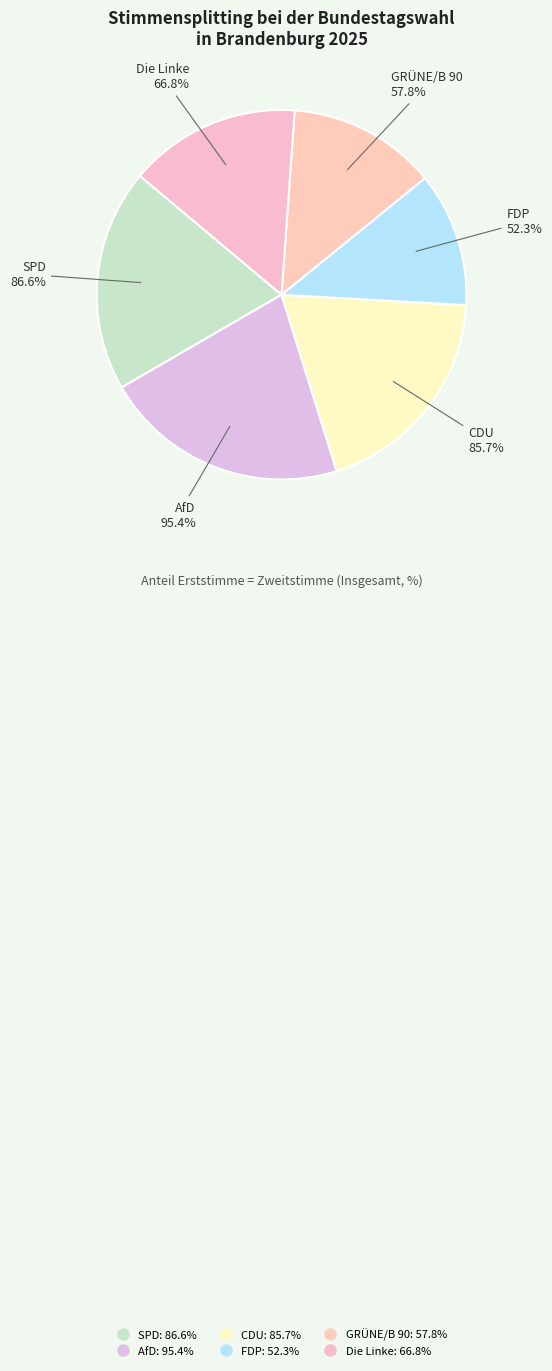

Which slice is the smallest?

FDP